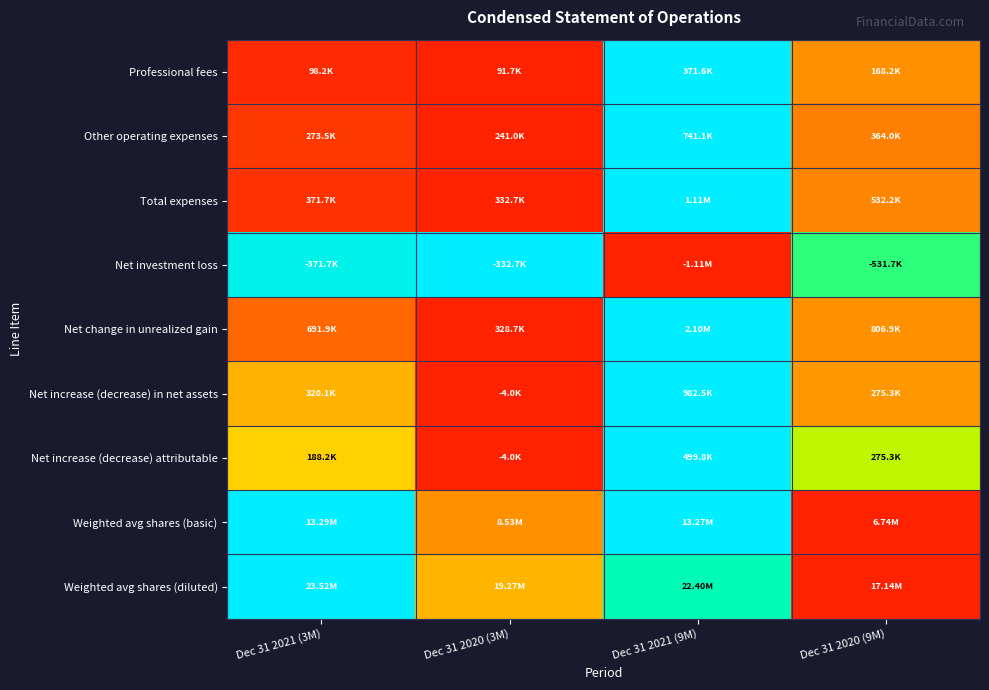

What is the greatest value displayed?

1.0